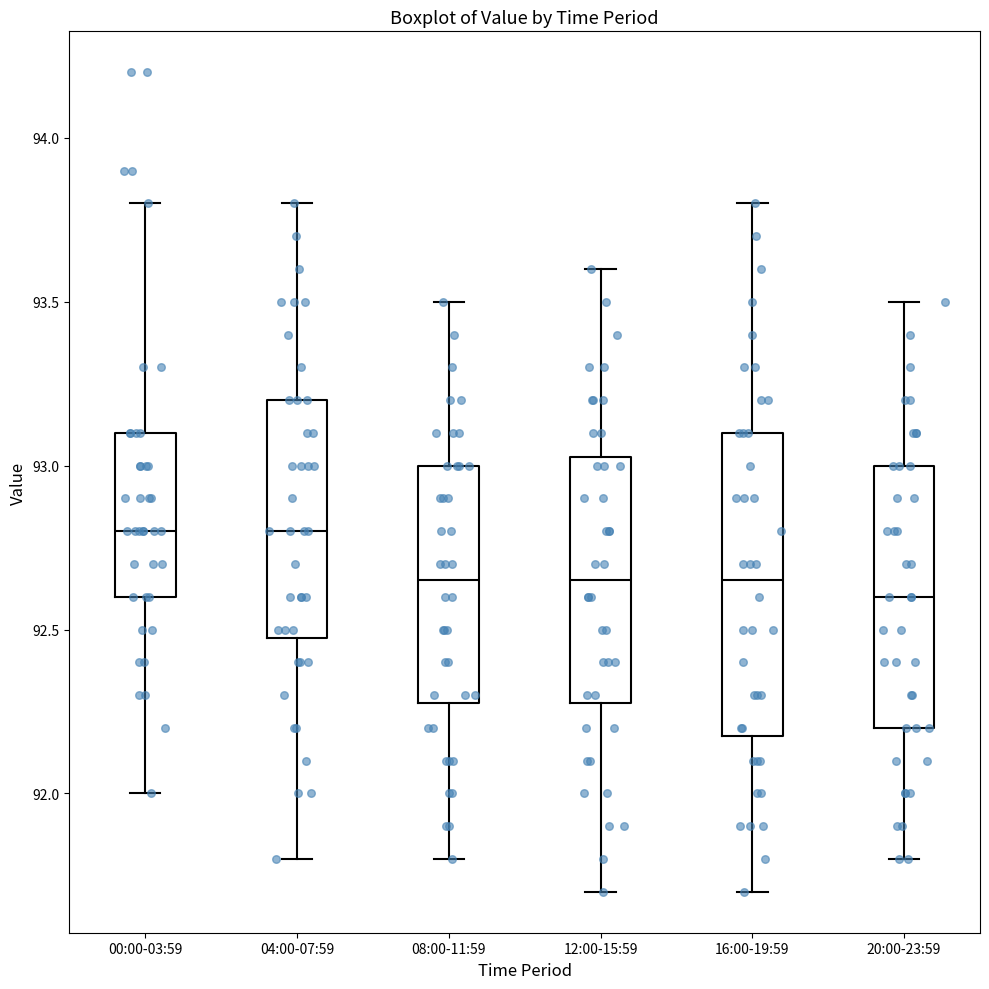

Where is the upper edge of the box for 16:00-19:59 on the y-axis? The values are not printed on the chart, so give them approximately, as read against the axis.

93.10